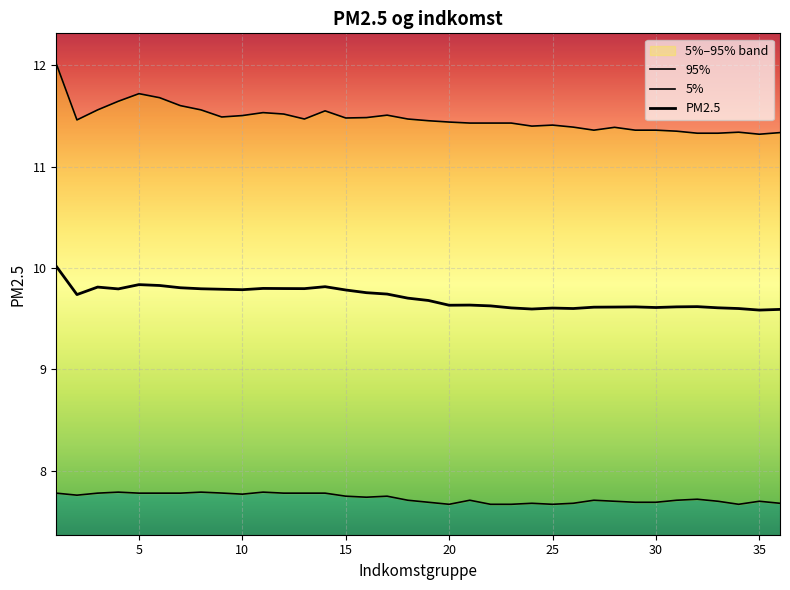

True or false: 95% has a value of 3.6 at 20.

False